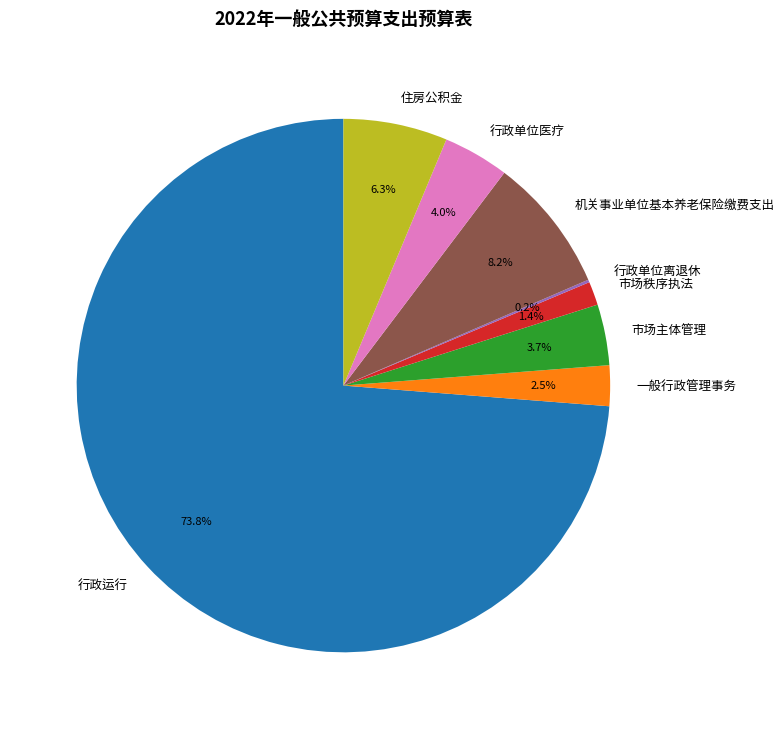

Is there any slice that represents more than half of the pie?

Yes